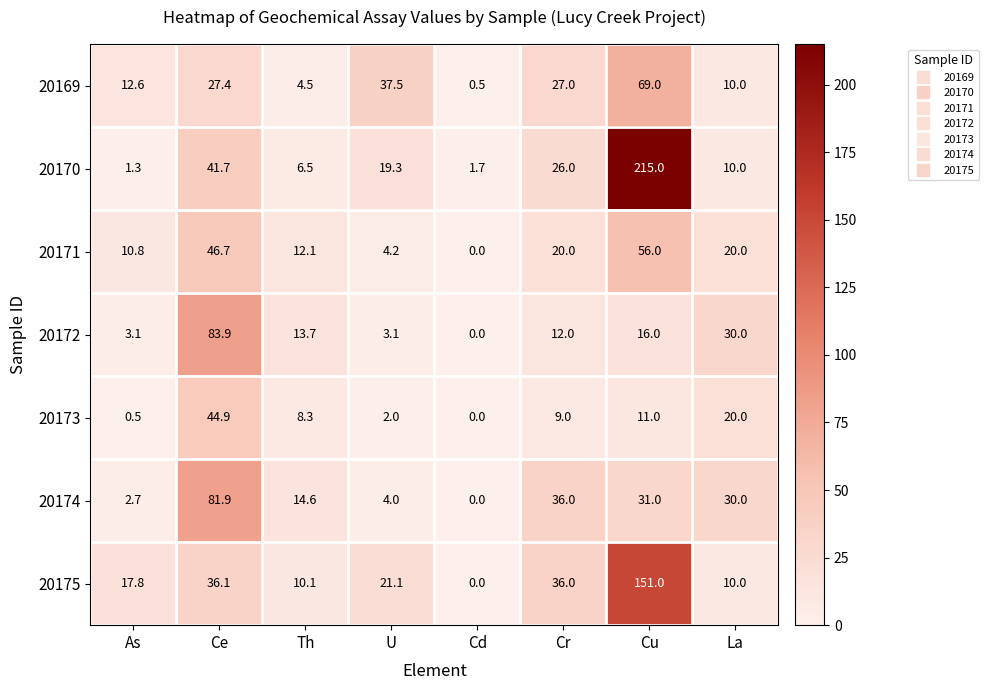

At As, list the series in order from smallest to largest.

20173, 20170, 20174, 20172, 20171, 20169, 20175